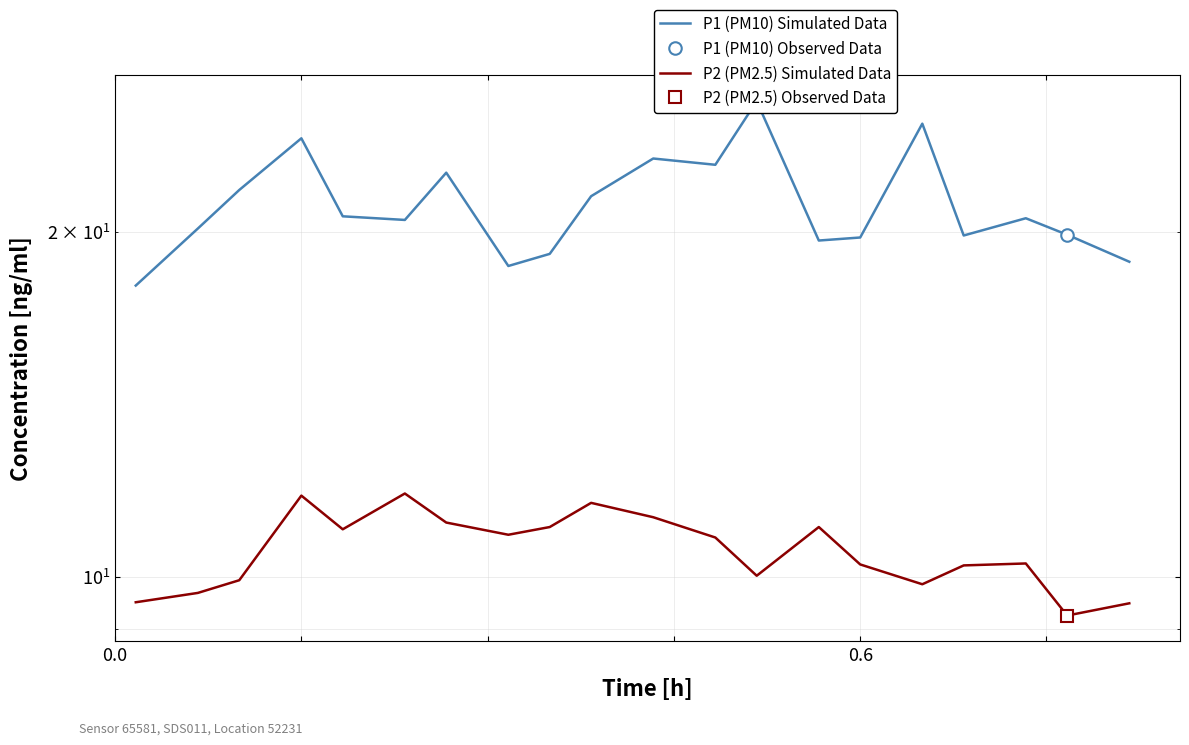

True or false: P2 (PM2.5) Simulated Data and P1 (PM10) Simulated Data intersect in this chart.

False